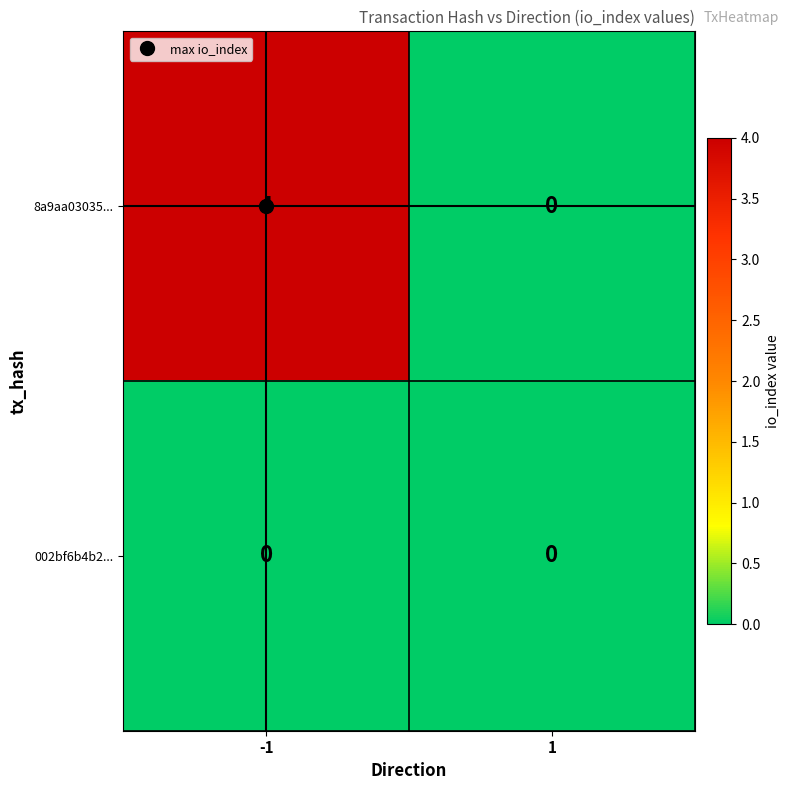

True or false: 002bf6b4b2... has a value of 0 at 1.

True